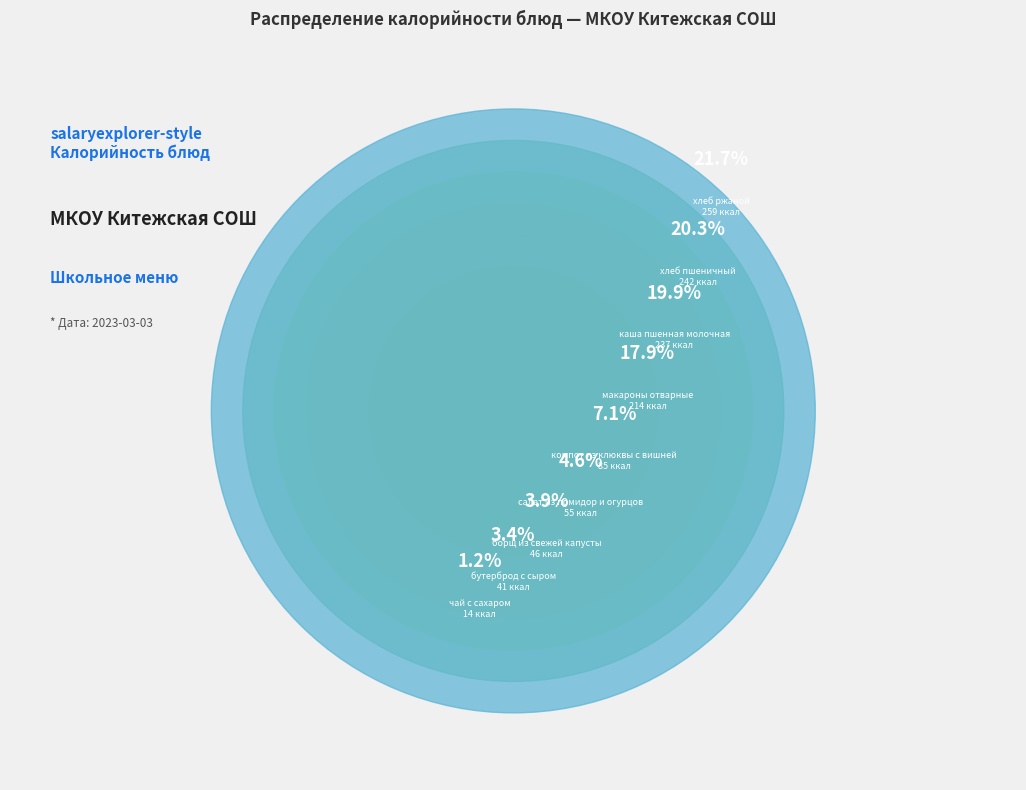

True or false: хлеб ржаной accounts for 35% of the total.

False